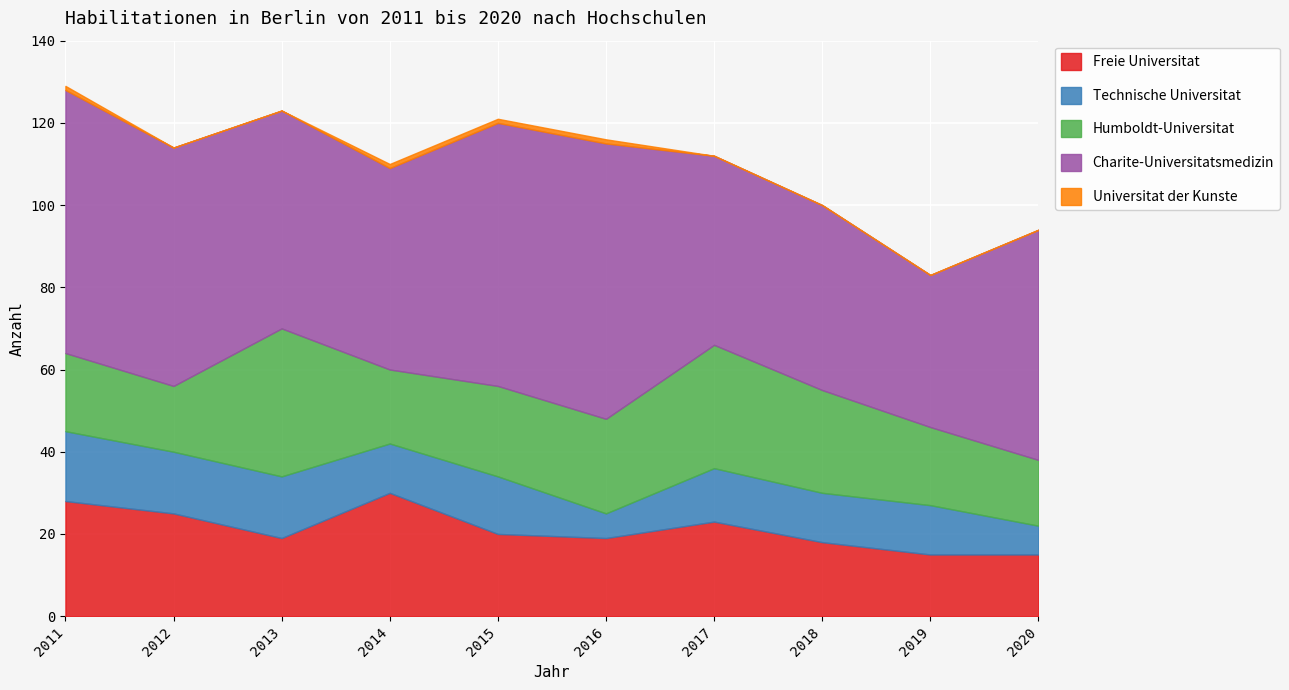

True or false: Freie Universitat has a value of 28 at 2011.

True